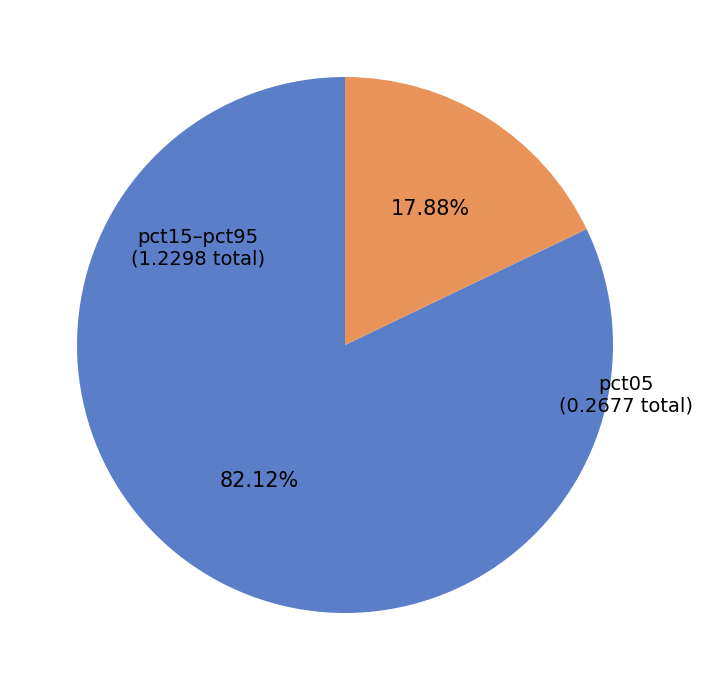

Does any single category account for the majority?

Yes